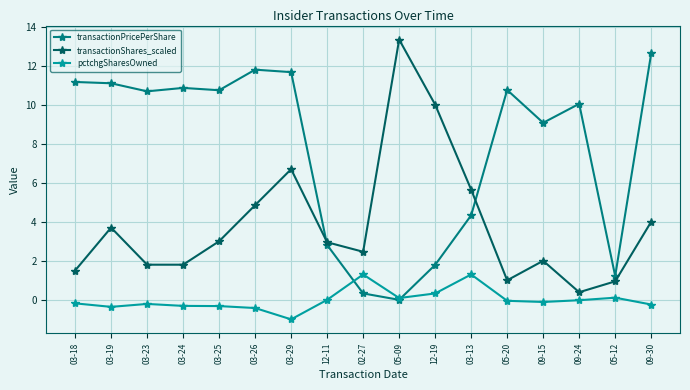

What is the difference between the highest and lowest values at 09-15?

9.2